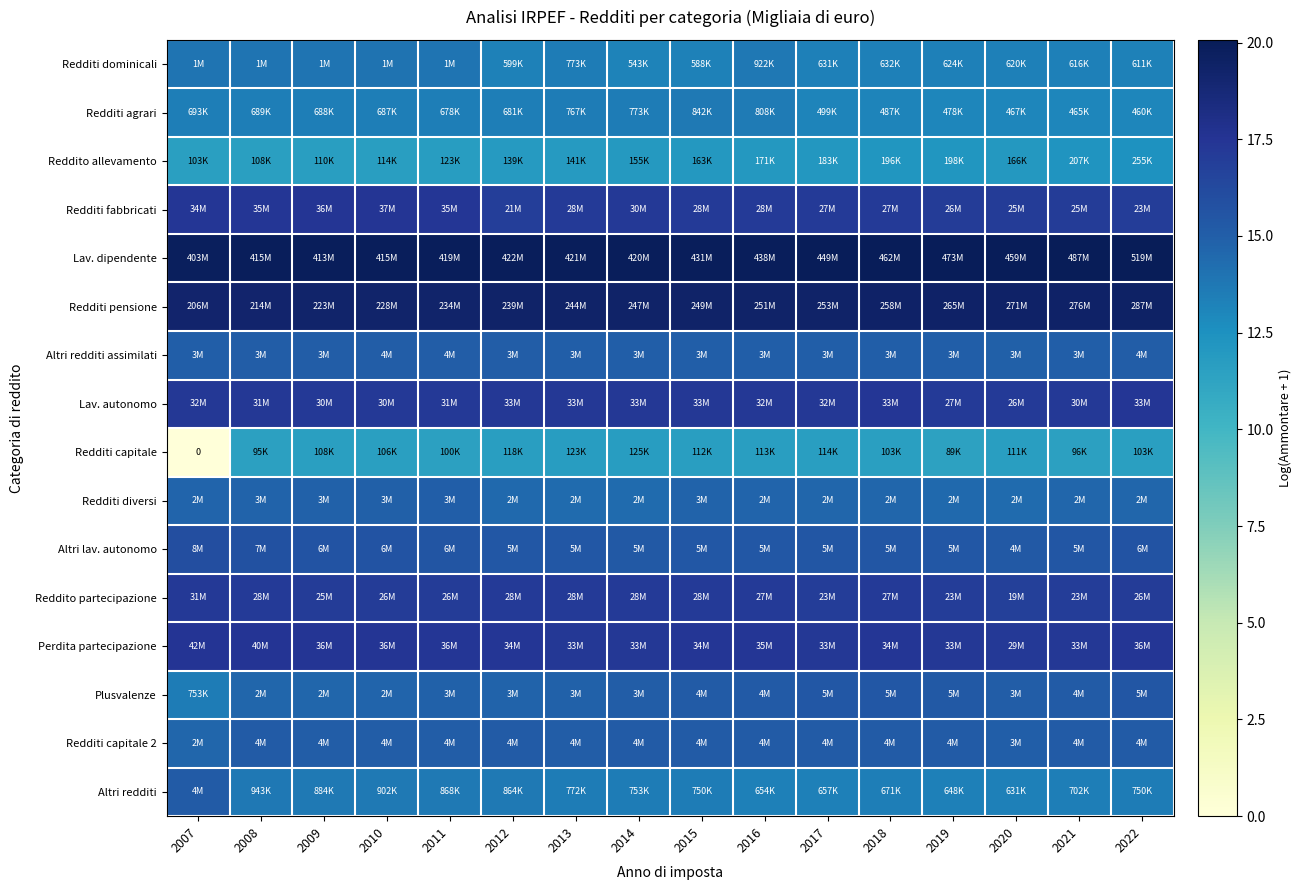

How many series are shown in this chart?

16